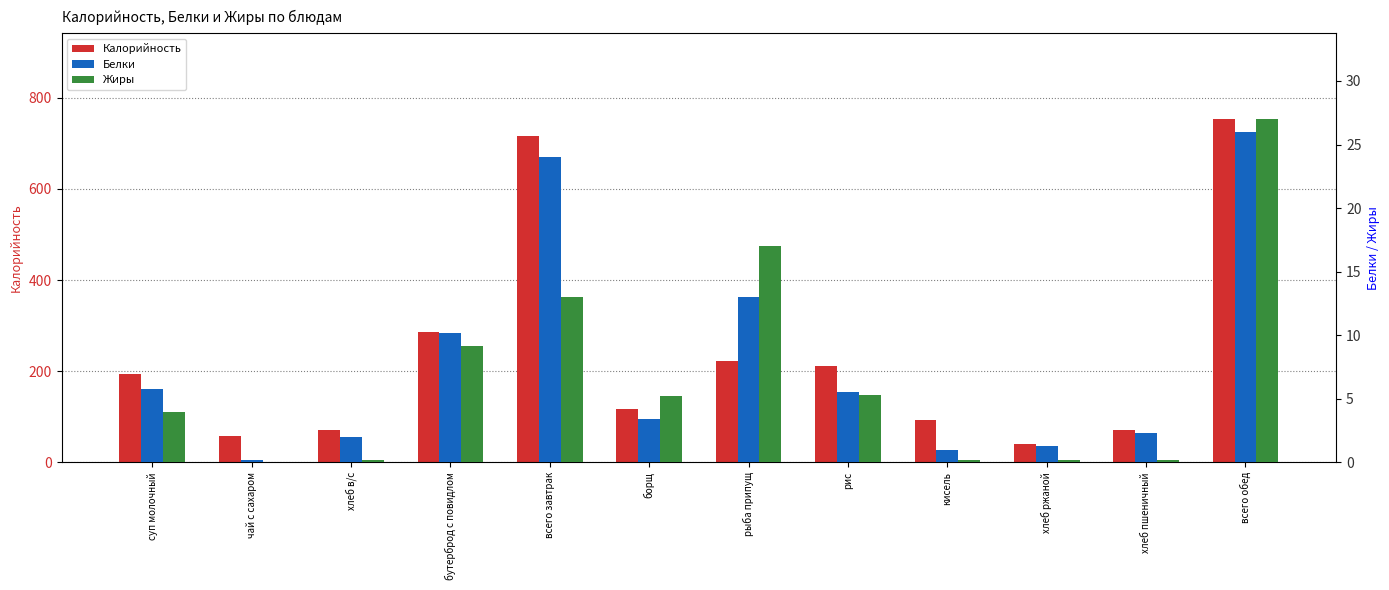

What is the label of the 8th bar from the right?

всего завтрак